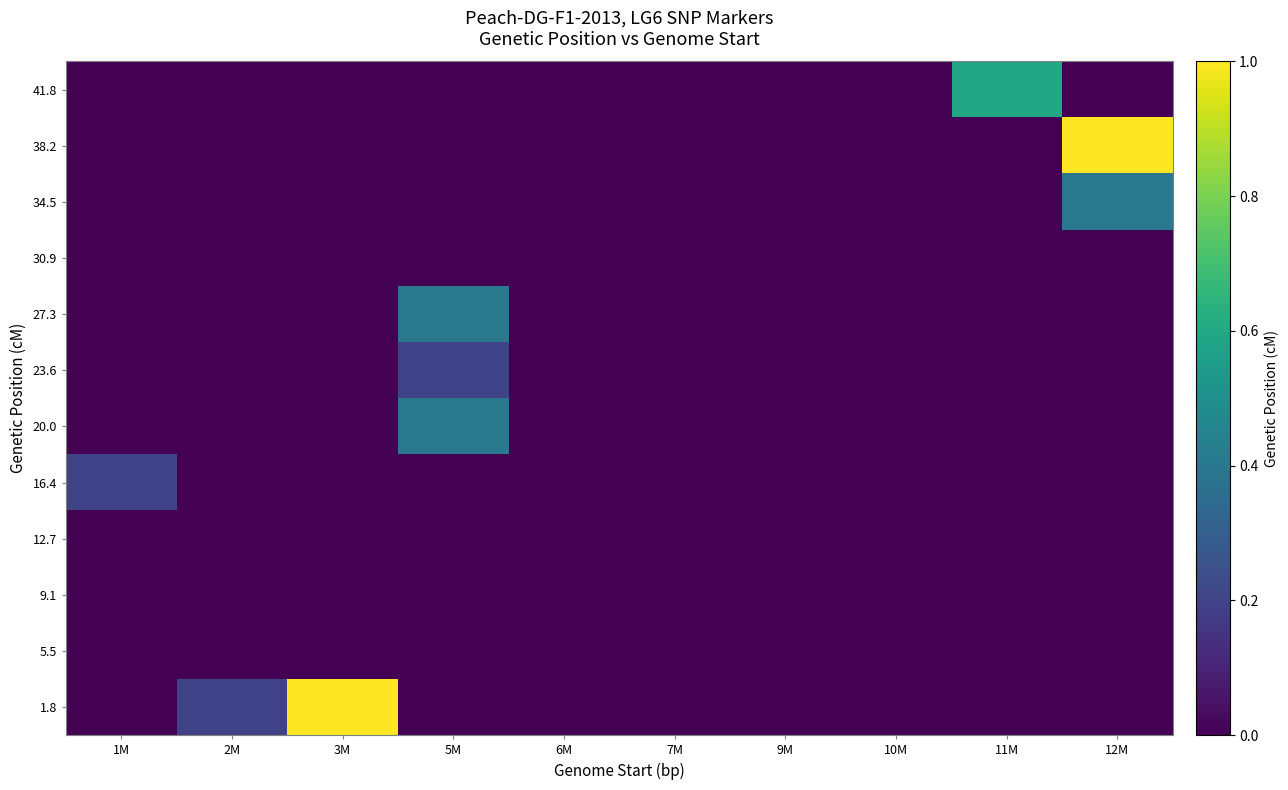

Reading right to left, what are all the values shown in this chart?

1.8: 12M=0.0	11M=0.0	10M=0.0	9M=0.0	7M=0.0	6M=0.0	5M=0.0	3M=1.0	2M=0.2	1M=0.0
5.5: 12M=0.0	11M=0.0	10M=0.0	9M=0.0	7M=0.0	6M=0.0	5M=0.0	3M=0.0	2M=0.0	1M=0.0
9.1: 12M=0.0	11M=0.0	10M=0.0	9M=0.0	7M=0.0	6M=0.0	5M=0.0	3M=0.0	2M=0.0	1M=0.0
12.7: 12M=0.0	11M=0.0	10M=0.0	9M=0.0	7M=0.0	6M=0.0	5M=0.0	3M=0.0	2M=0.0	1M=0.0
16.4: 12M=0.0	11M=0.0	10M=0.0	9M=0.0	7M=0.0	6M=0.0	5M=0.0	3M=0.0	2M=0.0	1M=0.2
20.0: 12M=0.0	11M=0.0	10M=0.0	9M=0.0	7M=0.0	6M=0.0	5M=0.4	3M=0.0	2M=0.0	1M=0.0
23.6: 12M=0.0	11M=0.0	10M=0.0	9M=0.0	7M=0.0	6M=0.0	5M=0.2	3M=0.0	2M=0.0	1M=0.0
27.3: 12M=0.0	11M=0.0	10M=0.0	9M=0.0	7M=0.0	6M=0.0	5M=0.4	3M=0.0	2M=0.0	1M=0.0
30.9: 12M=0.0	11M=0.0	10M=0.0	9M=0.0	7M=0.0	6M=0.0	5M=0.0	3M=0.0	2M=0.0	1M=0.0
34.5: 12M=0.4	11M=0.0	10M=0.0	9M=0.0	7M=0.0	6M=0.0	5M=0.0	3M=0.0	2M=0.0	1M=0.0
38.2: 12M=1.0	11M=0.0	10M=0.0	9M=0.0	7M=0.0	6M=0.0	5M=0.0	3M=0.0	2M=0.0	1M=0.0
41.8: 12M=0.0	11M=0.6	10M=0.0	9M=0.0	7M=0.0	6M=0.0	5M=0.0	3M=0.0	2M=0.0	1M=0.0